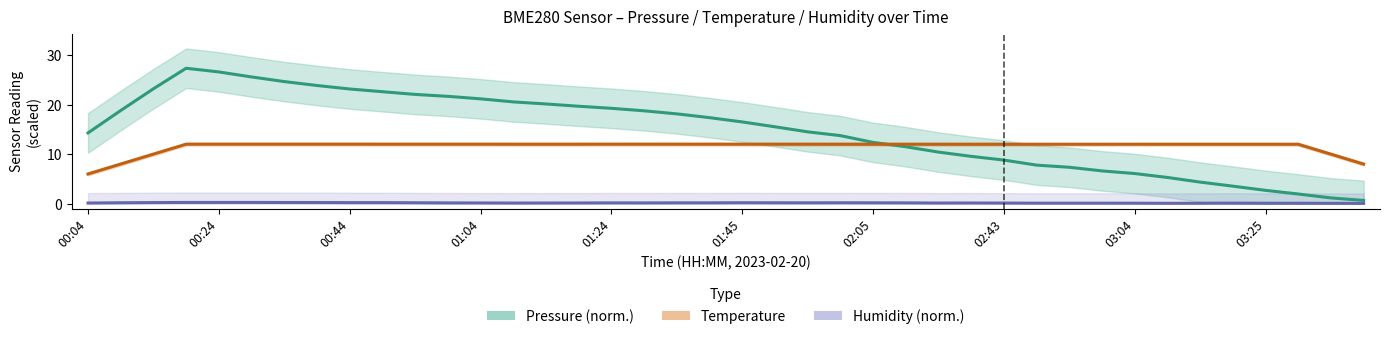

Reading right to left, what are all the values shown in this chart?

Pressure (norm.): 0.7	1.2	2.0	2.7	3.6	4.4	5.3	6.1	6.6	7.4	7.8	8.8	9.6	10.4	11.5	12.4	13.8	14.5	15.6	16.5	17.4	18.2	18.8	19.3	19.7	20.2	20.6	21.2	21.7	22.1	22.7	23.2	23.9	24.7	25.6	26.6	27.4	23.2	18.8	14.3
Temperature: 8.0	10.0	12.0	12.0	12.0	12.0	12.0	12.0	12.0	12.0	12.0	12.0	12.0	12.0	12.0	12.0	12.0	12.0	12.0	12.0	12.0	12.0	12.0	12.0	12.0	12.0	12.0	12.0	12.0	12.0	12.0	12.0	12.0	12.0	12.0	12.0	12.0	10.0	8.0	6.0
Humidity (norm.): 0.1	0.1	0.1	0.1	0.1	0.1	0.1	0.1	0.1	0.1	0.1	0.1	0.2	0.1	0.2	0.2	0.2	0.2	0.2	0.2	0.2	0.2	0.2	0.2	0.2	0.2	0.1	0.2	0.2	0.2	0.2	0.2	0.2	0.3	0.3	0.3	0.3	0.2	0.2	0.1